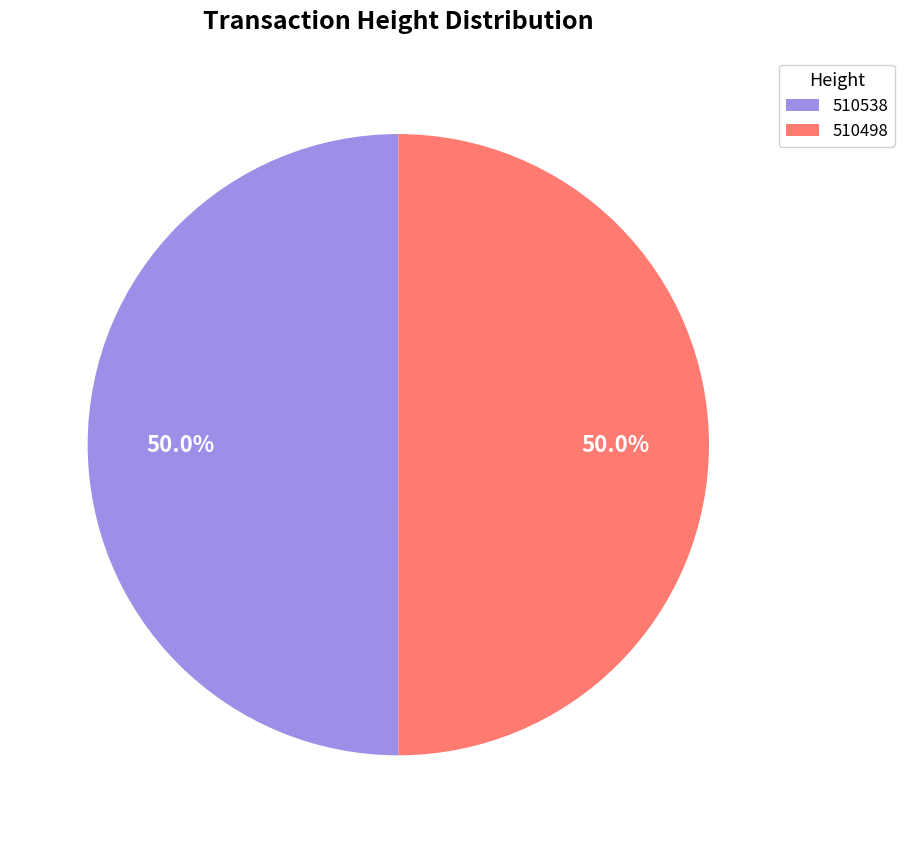

What is the ratio of the value at 510498 to the value at 510538?

1.0